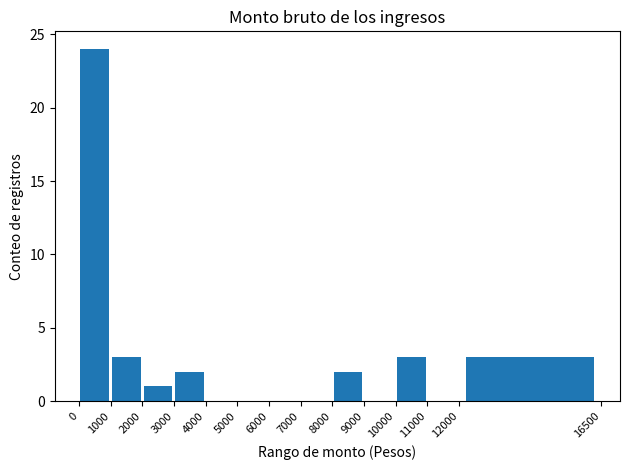

What is the sum of all values?

38